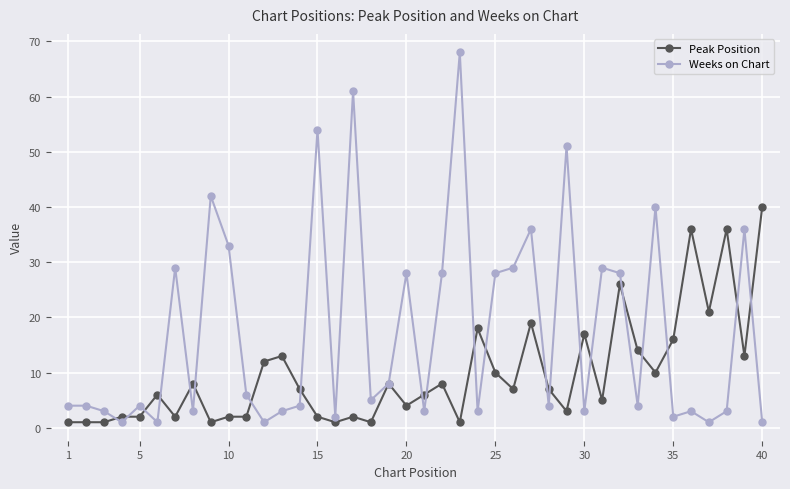

What is the lowest value of the Peak Position series?

1